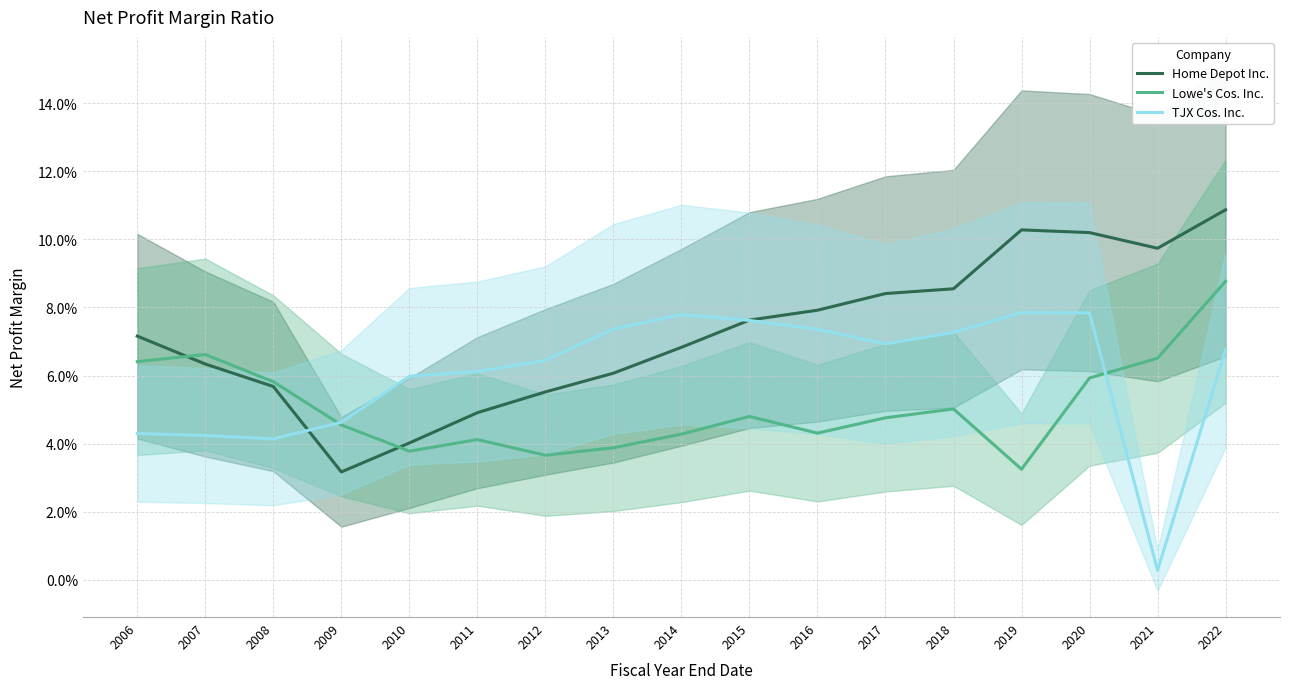

What are all the series names shown in the legend?

Home Depot Inc., Lowe's Cos. Inc., TJX Cos. Inc.